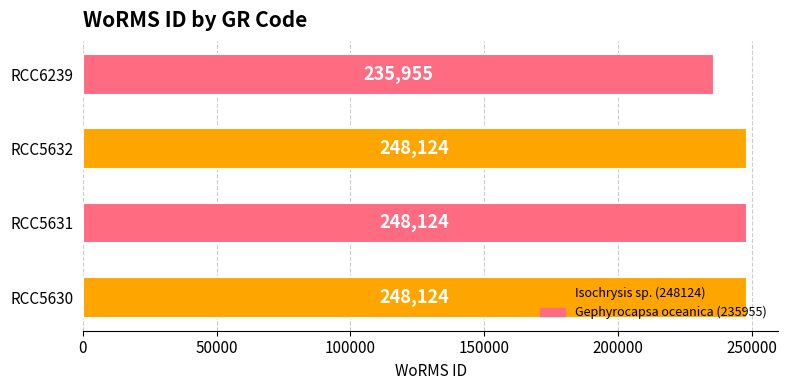

Approximately how many times larger is the value at RCC6239 compared to RCC5632?

1.0